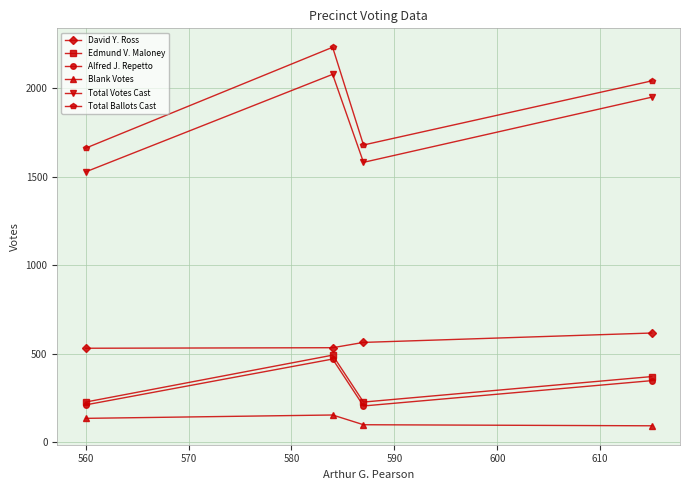

Which series has the largest range (max minus min)?

Total Ballots Cast